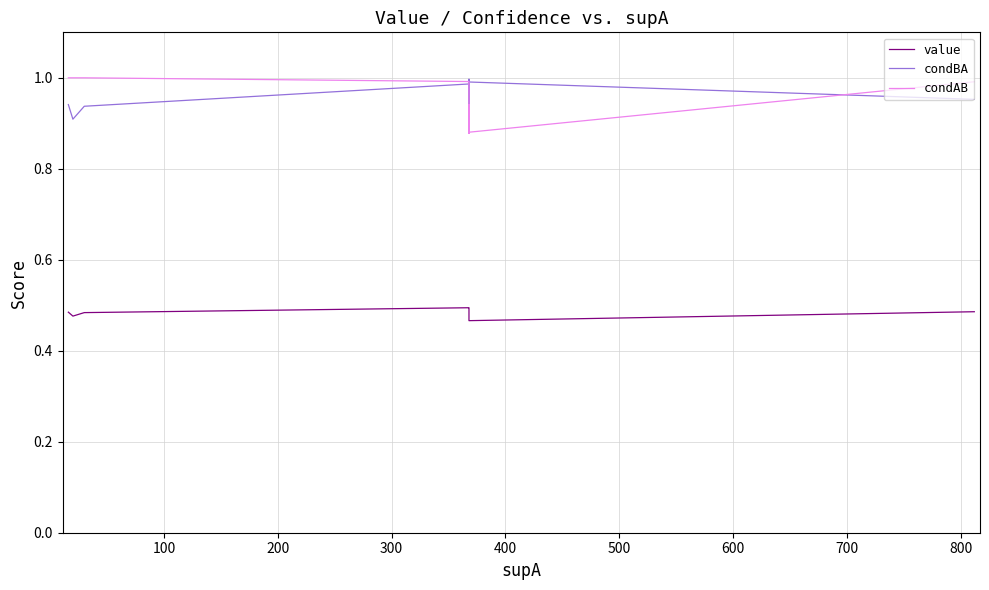

True or false: condAB has more than 1 points higher than both neighbors.

True